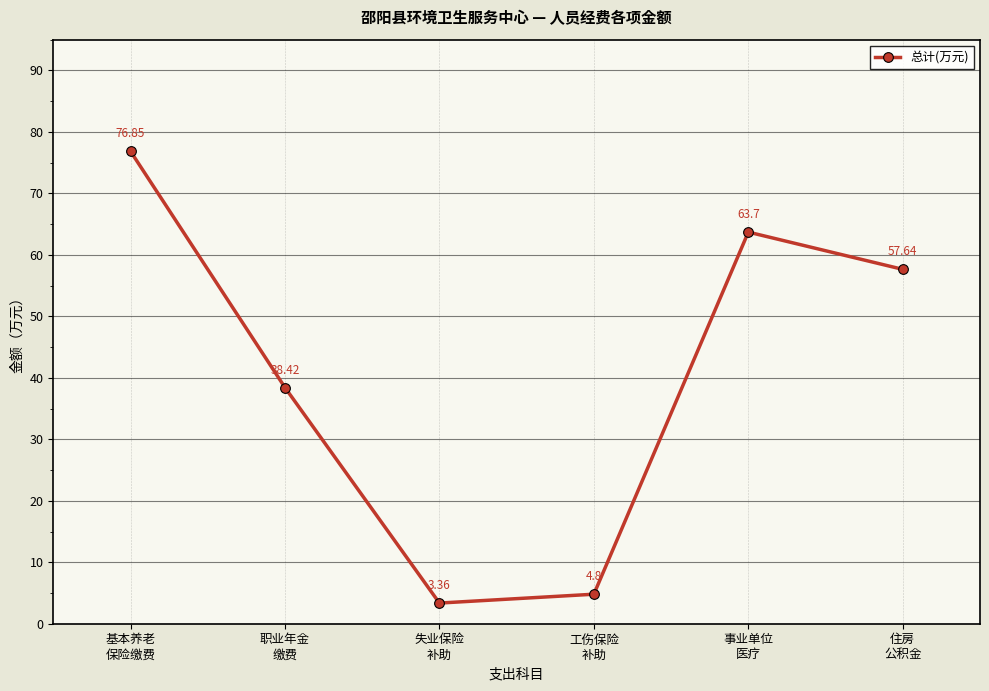

How many lines are shown in the chart?

1